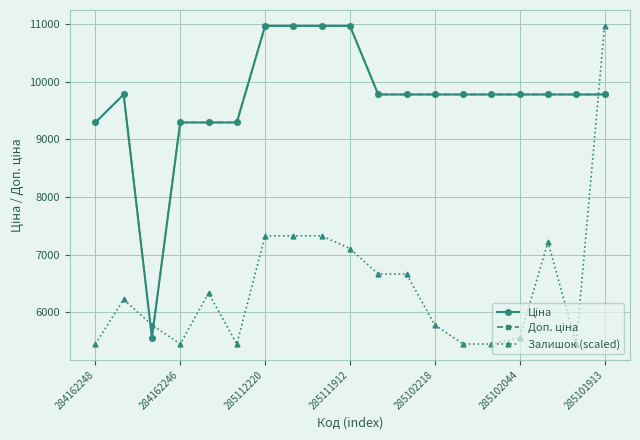

True or false: Доп. ціна has more than 0 interior local peaks.

True